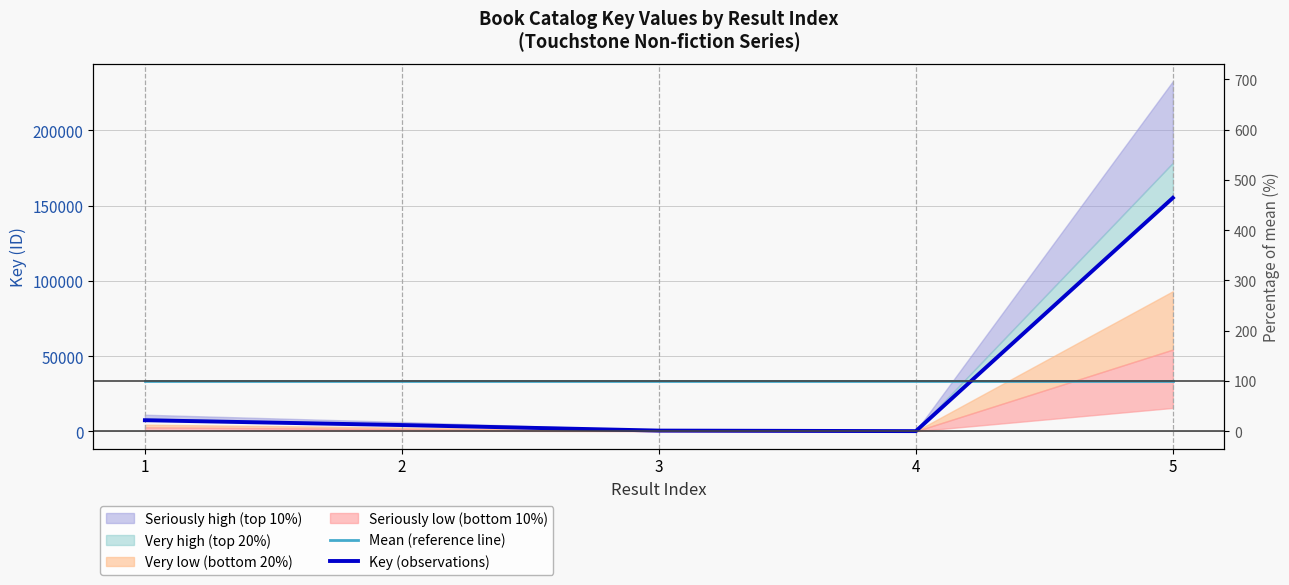

What value does the Key (observations) series have at 1?

7334.0